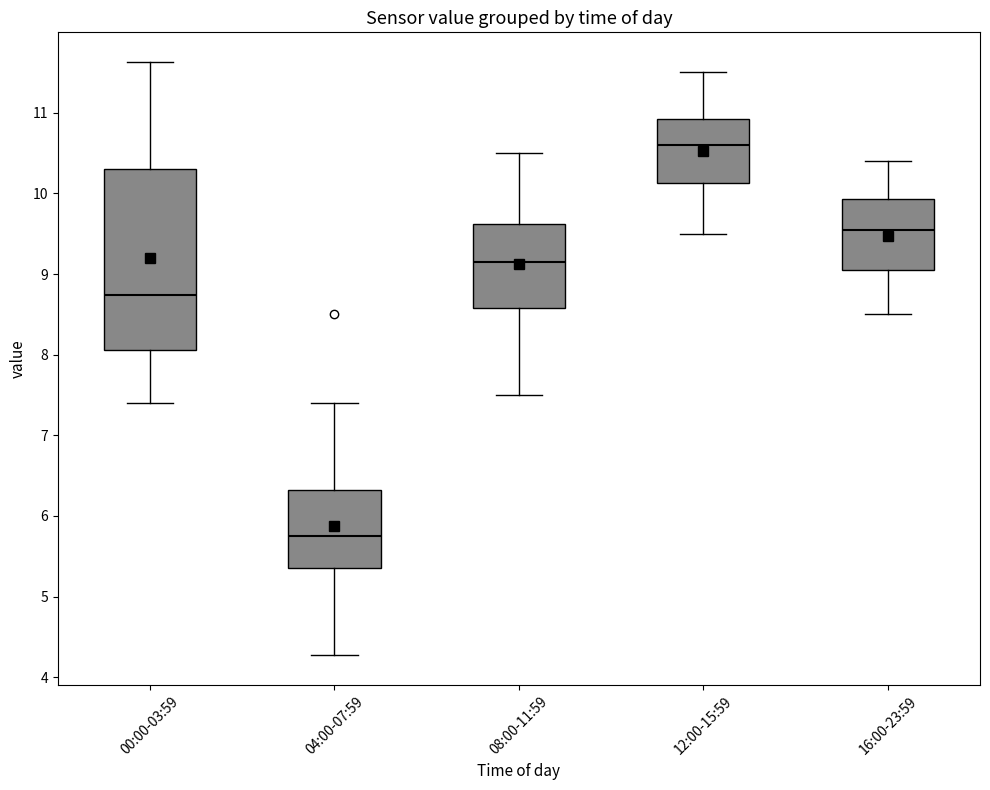

Reading left to right, read every box against the y-axis: the position of its median line, the range the box covers, and the ends of its whiskers. The values are not printed on the chart, so give them approximately, as read against the axis.

00:00-03:59: median 8.7, box 8.1 to 10.3, whiskers 7.4 to 11.6
04:00-07:59: median 5.8, box 5.4 to 6.3, whiskers 4.3 to 7.4
08:00-11:59: median 9.2, box 8.6 to 9.6, whiskers 7.5 to 10.5
12:00-15:59: median 10.6, box 10.1 to 10.9, whiskers 9.5 to 11.5
16:00-23:59: median 9.6, box 9.1 to 9.9, whiskers 8.5 to 10.4